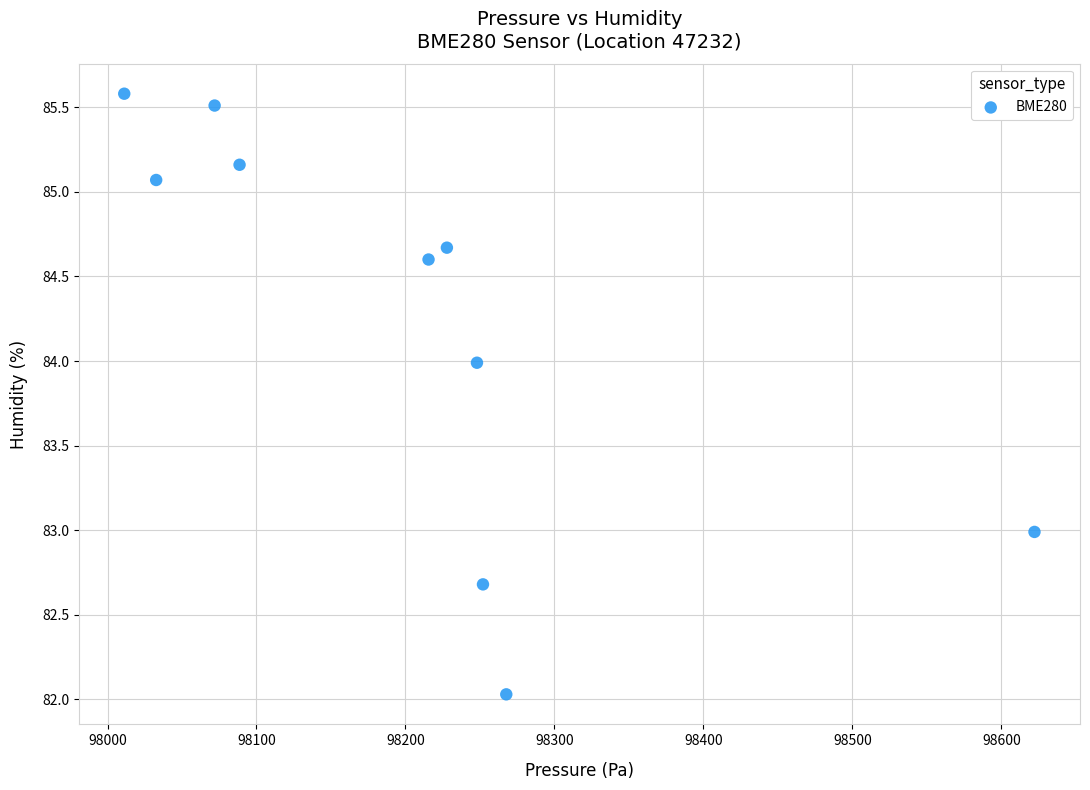

What is the average X value?

98203.8